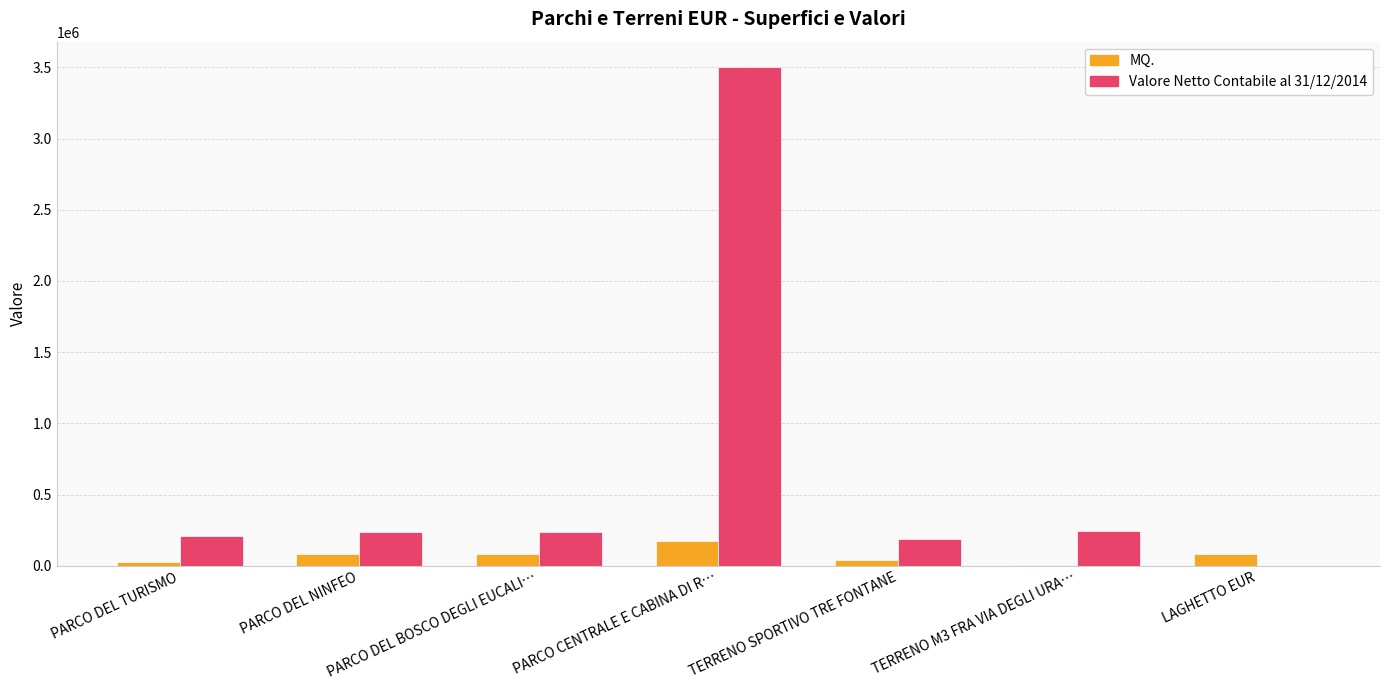

What is the sum of the Valore Netto Contabile al 31/12/2014 values at TERRENO M3 FRA VIA DEGLI URA… and TERRENO SPORTIVO TRE FONTANE?

437484.5